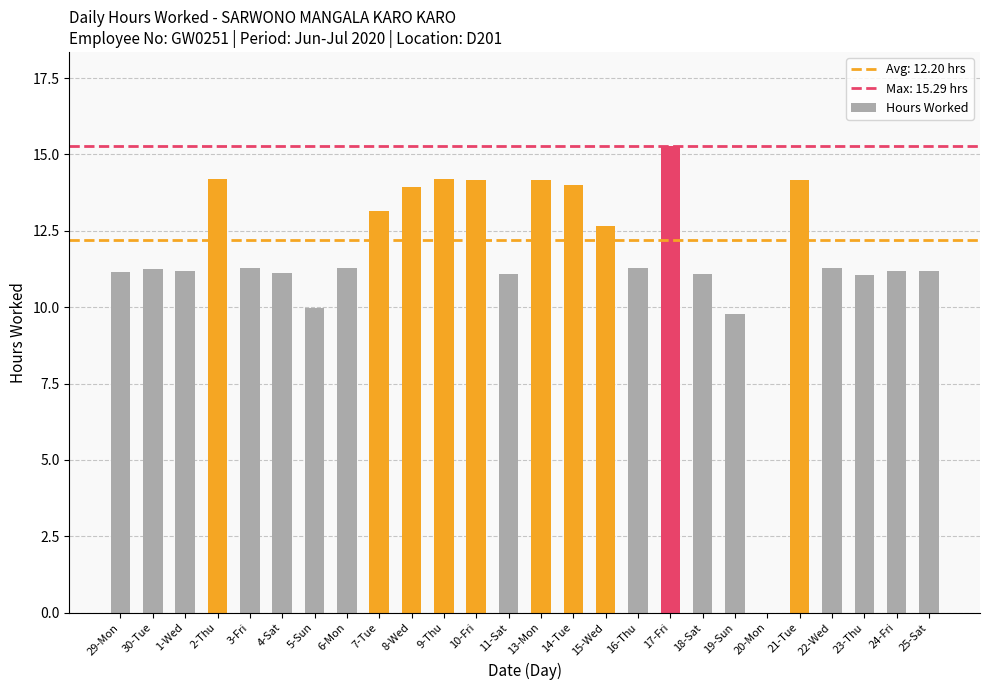

What is the maximum value shown in the chart?

15.3